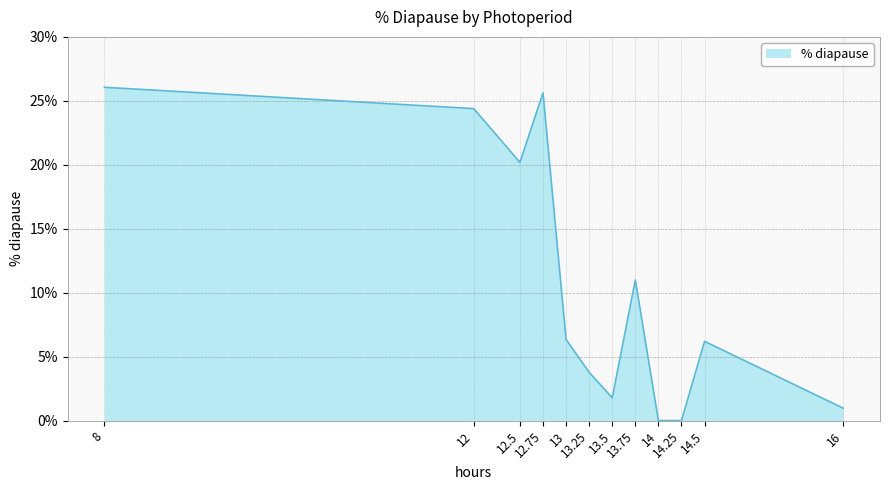

What is the sum of all values?

126.3